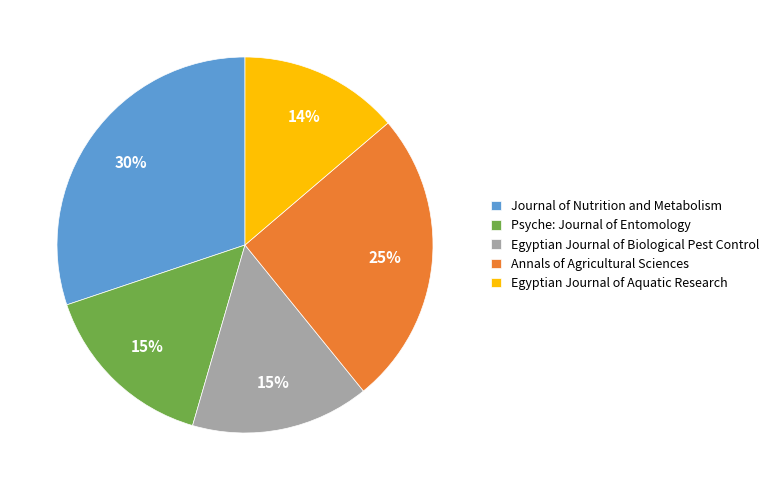

True or false: Psyche: Journal of Entomology accounts for 6% of the total.

False